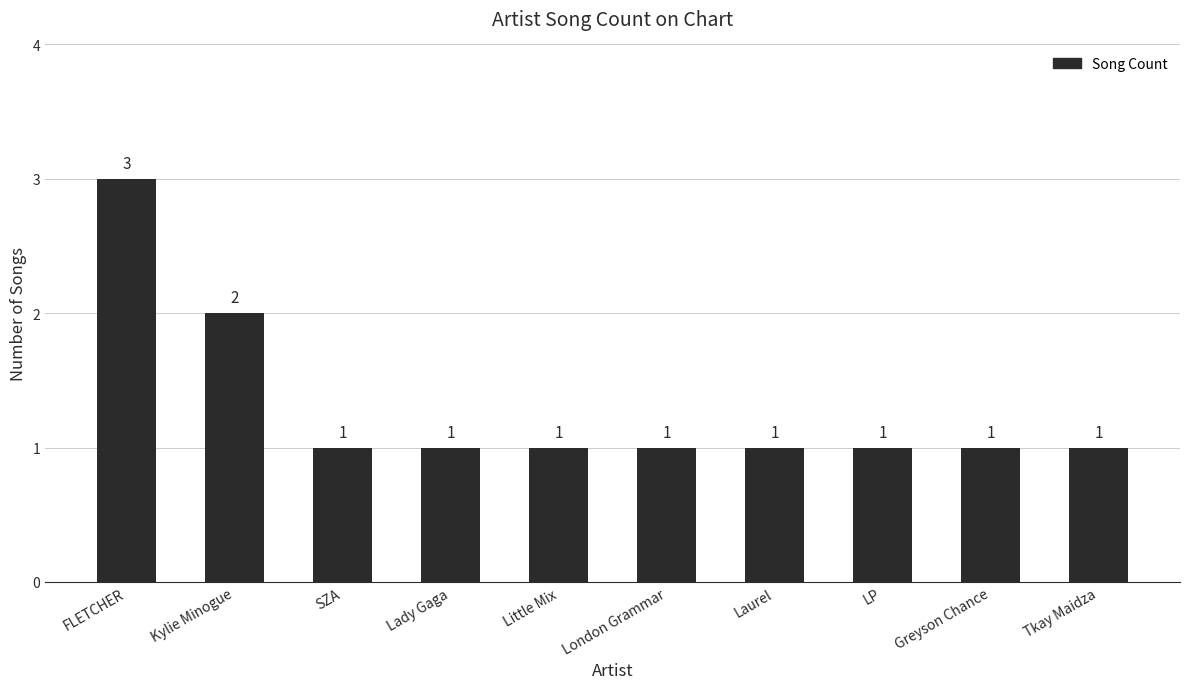

What position from the right is London Grammar?

5